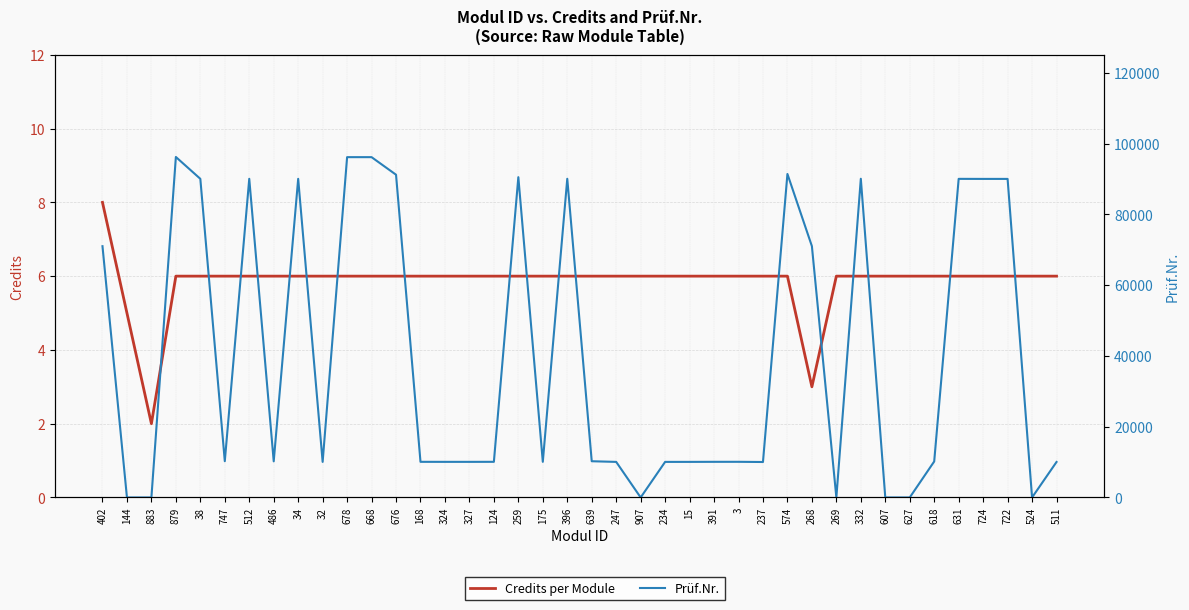

Where is the first local minimum for Prüf.Nr.?

747